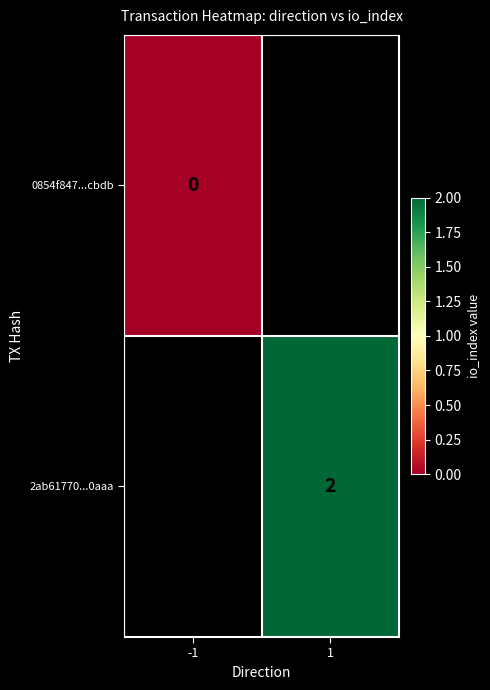

Is it true that 2ab61770...0aaa equals 2 at 1?

True